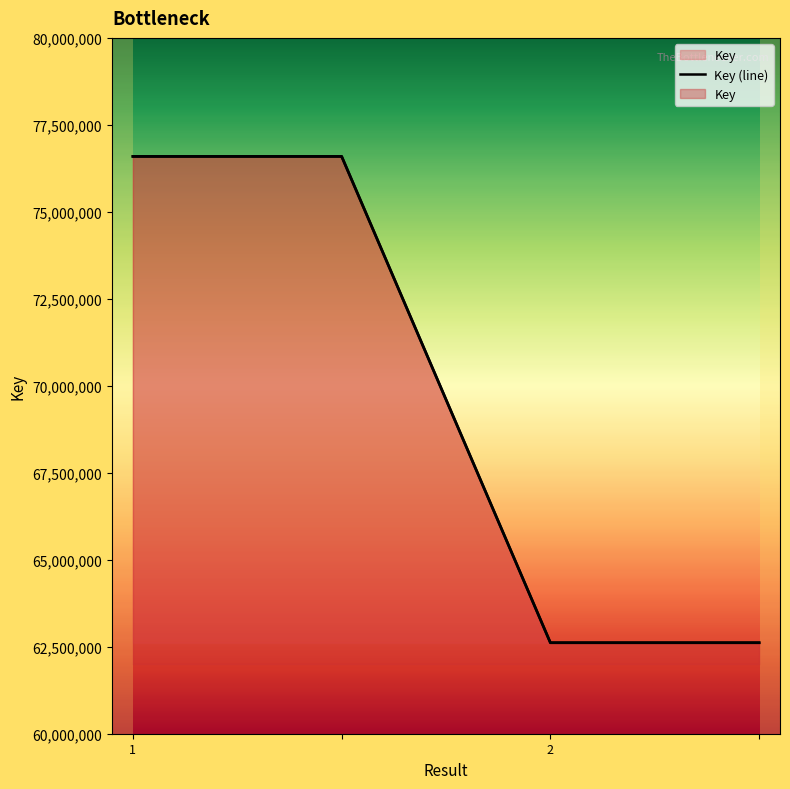

List the labels in order of value, largest first.

1, , 2, 